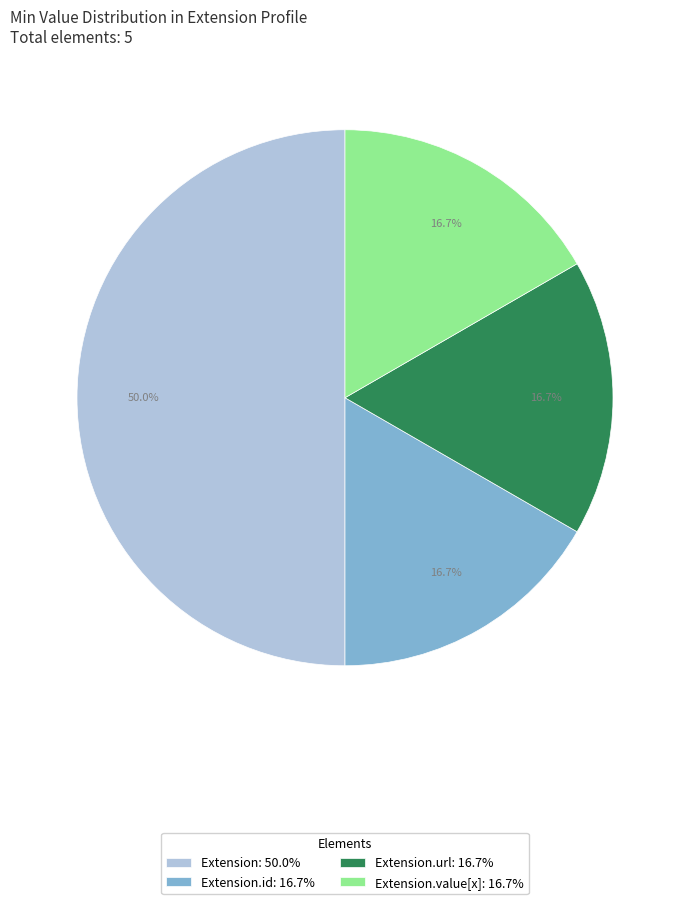

Which category has the biggest portion of the pie?

Extension: 50.0%